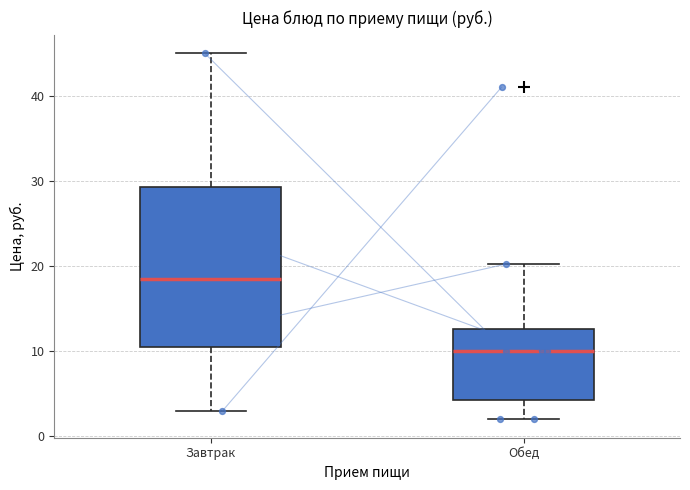

Reading left to right, transcribe this box plot: for each box, give where its median line is, the range the box spans, and where its two whiskers end, as read against the y-axis. The values are not printed on the chart, so give them approximately, as read against the axis.

Завтрак: median 19, box 11 to 29, whiskers 3 to 45
Обед: median 10, box 4 to 13, whiskers 2 to 20